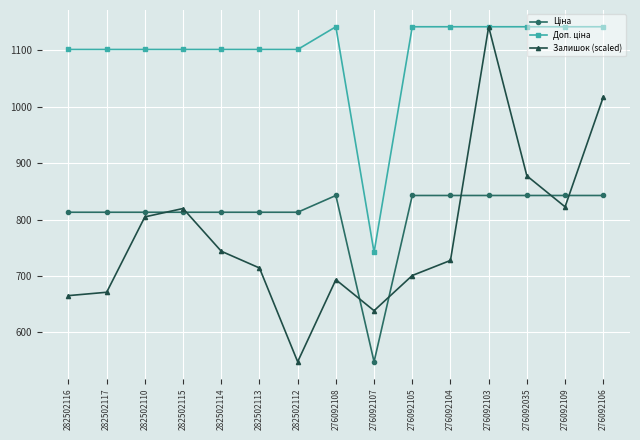

What is the maximum value shown in the chart?

1142.1